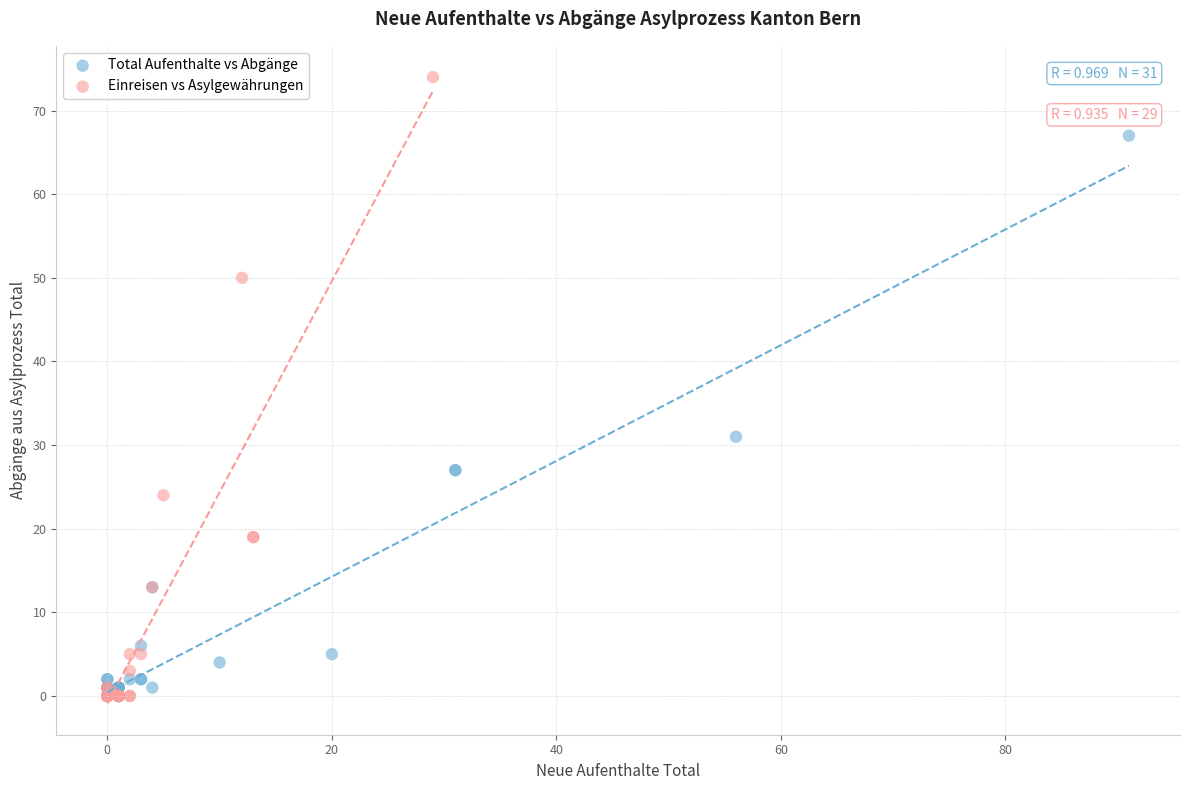

Which series reaches the maximum Y coordinate?

Einreisen vs Asylgewährungen